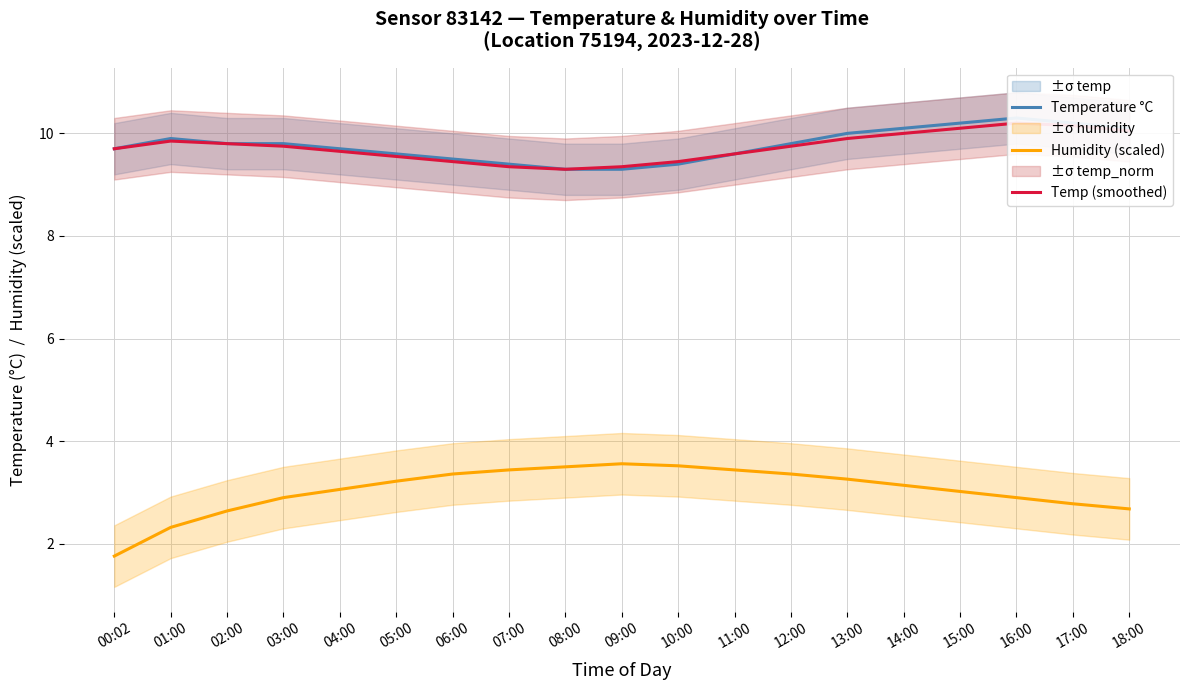

What is the difference between the maximum and minimum values in the Humidity (scaled) series?

1.8